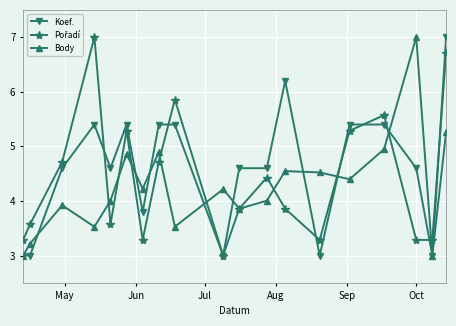

What is the minimum value for Body?

3.0